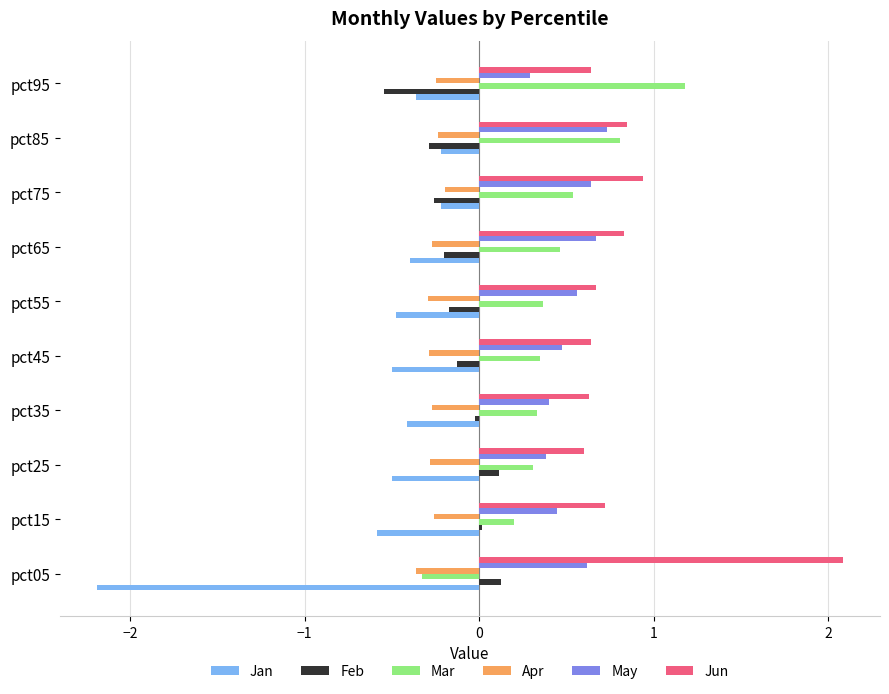

What is the difference between the maximum and minimum values in the Jun series?

1.5